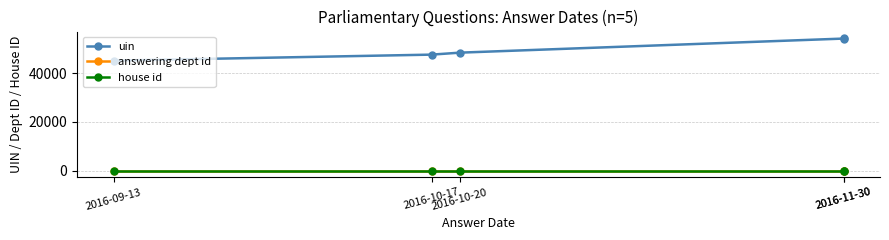

Does the chart have visible grid lines?

Yes